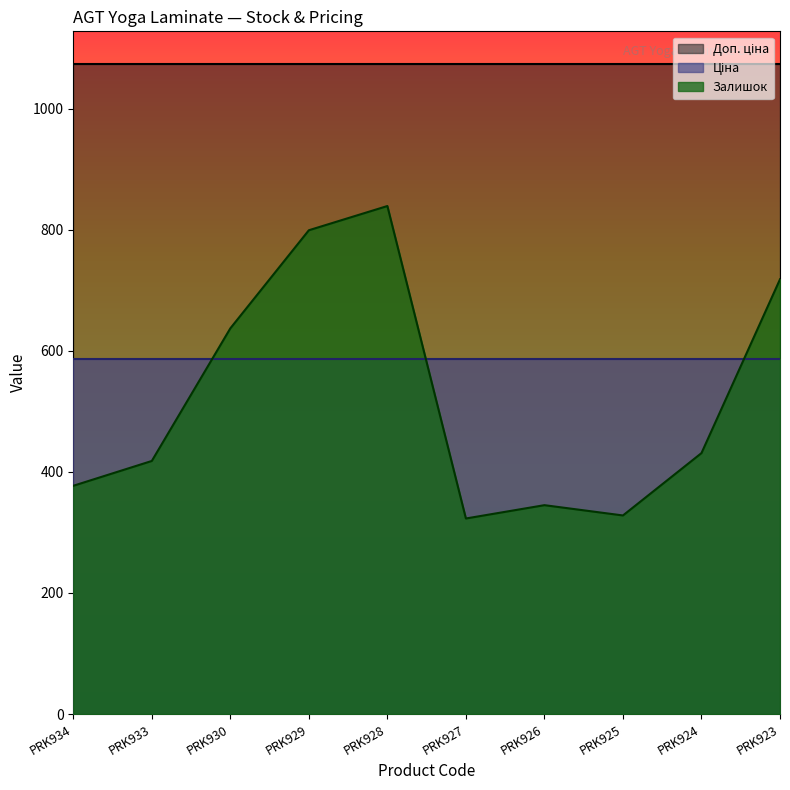

Reading left to right, what are all the values shown in this chart?

Залишок: PRK934=377.0	PRK933=418.0	PRK930=637.0	PRK929=799.0	PRK928=839.0	PRK927=323.0	PRK926=345.0	PRK925=328.0	PRK924=431.0	PRK923=718.0
Ціна: PRK934=585.6	PRK933=585.6	PRK930=585.6	PRK929=585.6	PRK928=585.6	PRK927=585.6	PRK926=585.6	PRK925=585.6	PRK924=585.6	PRK923=585.6
Доп. ціна: PRK934=1073.8	PRK933=1073.8	PRK930=1073.8	PRK929=1073.8	PRK928=1073.8	PRK927=1073.8	PRK926=1073.8	PRK925=1073.8	PRK924=1073.8	PRK923=1073.8